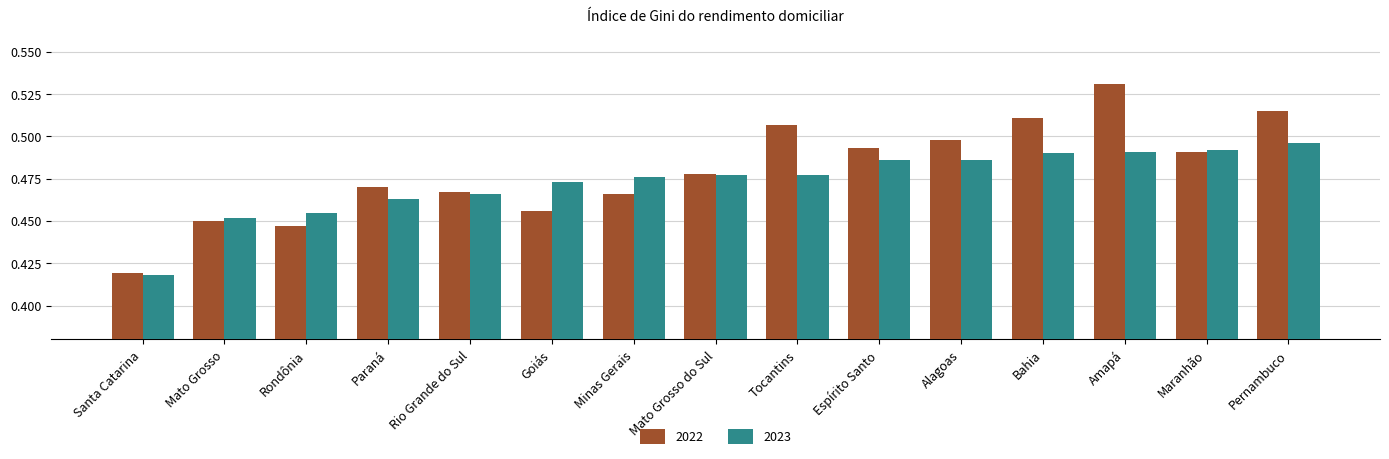

At which label does 2022 reach its minimum?

Santa Catarina